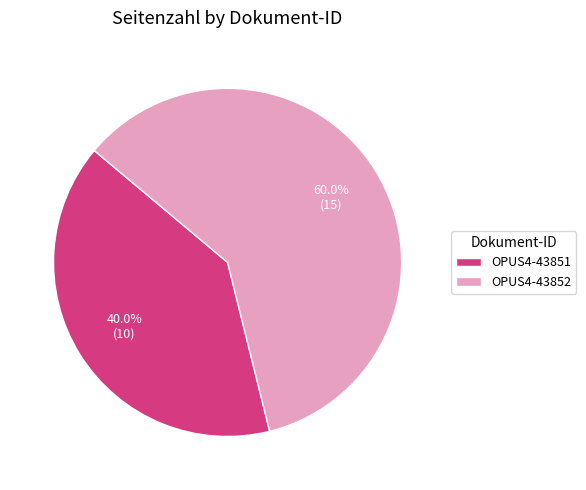

What percentage is the OPUS4-43852 slice, to the nearest percent?

60%